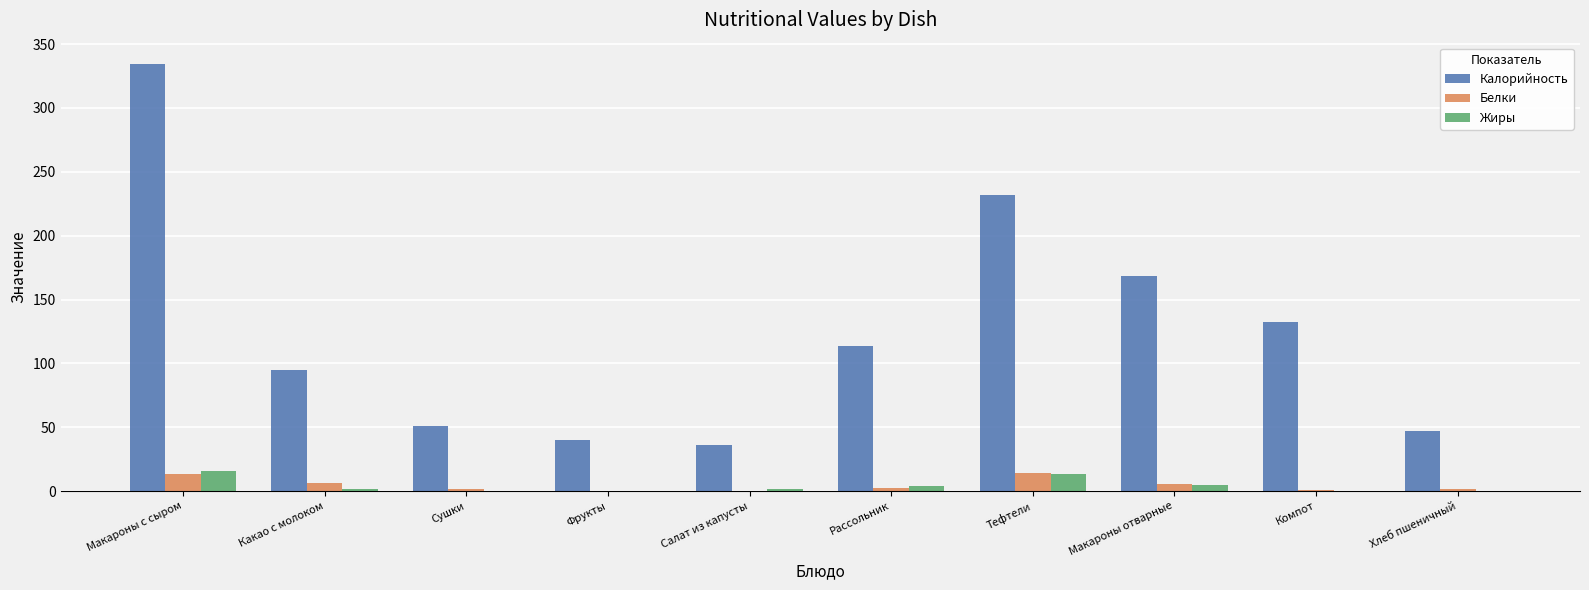

What is the total value across all series at Макароны с сыром?

363.8